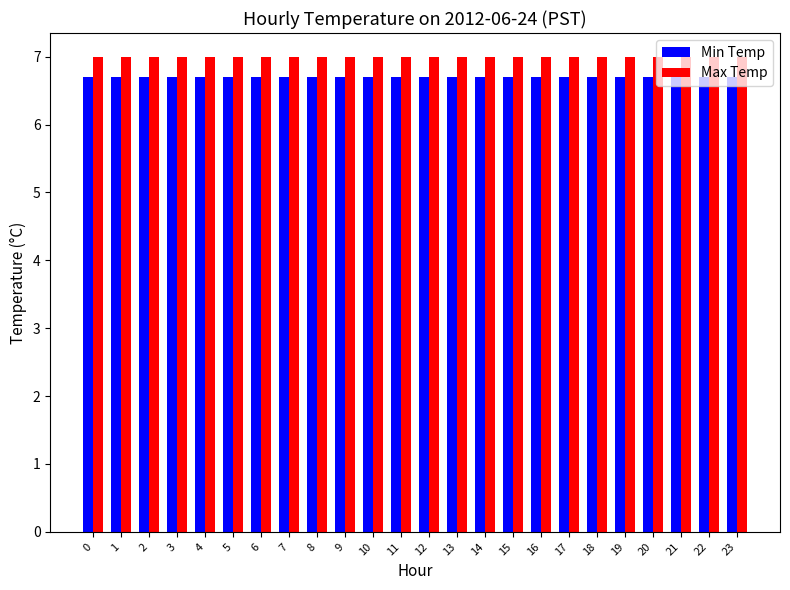

Which series has the largest total across all categories?

Max Temp